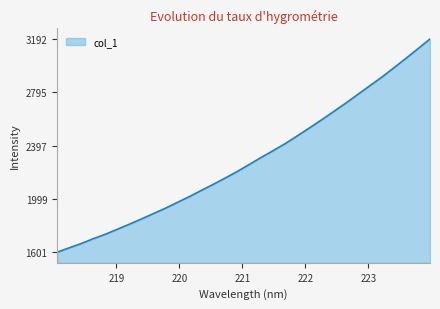

What is the smallest value displayed?

1601.3